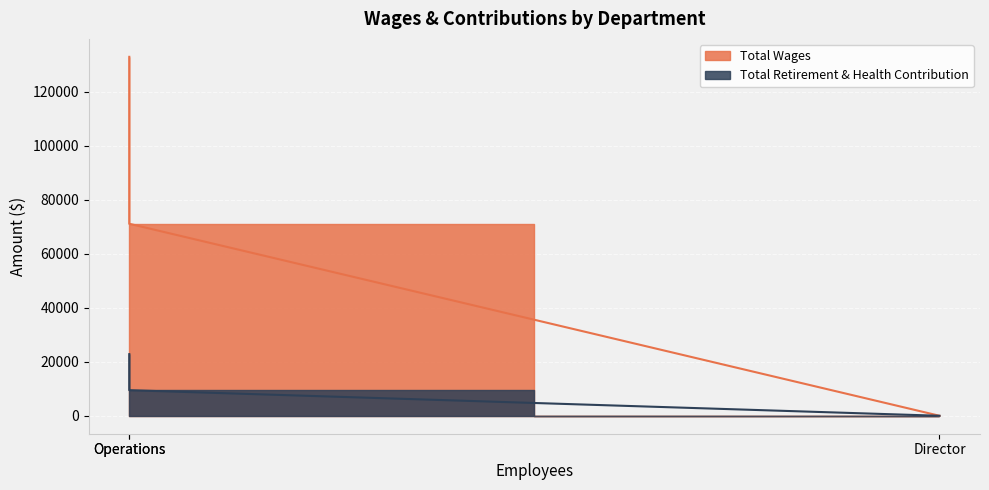

What is the label of the 2nd point from the left?

Operations